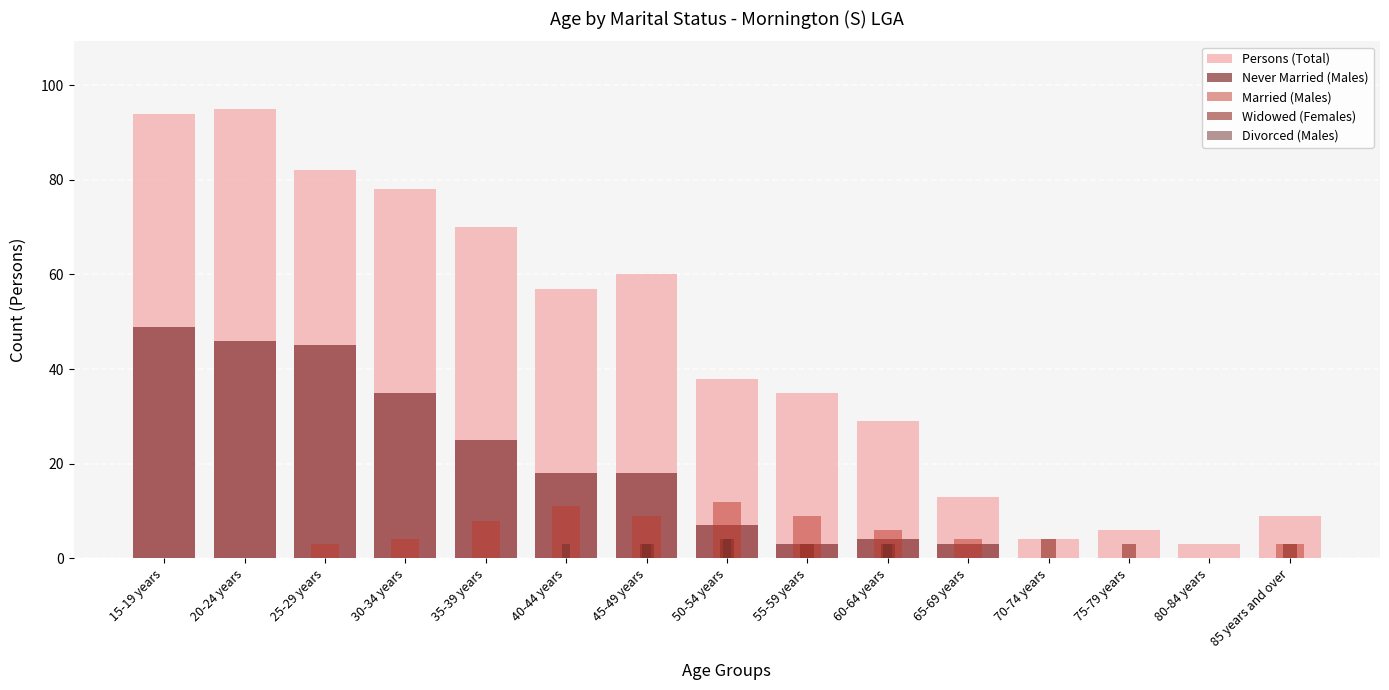

Reading left to right, list all the values displayed in this chart.

Persons (Total): 94	95	82	78	70	57	60	38	35	29	13	4	6	3	9
Never Married (Males): 49	46	45	35	25	18	18	7	3	4	3	0	0	0	0
Married (Males): 0	0	3	4	8	11	9	12	9	6	4	0	0	0	3
Widowed (Females): 0	0	0	0	0	0	3	4	3	3	0	4	3	0	3
Divorced (Males): 0	0	0	0	0	3	3	4	0	3	0	0	0	0	0